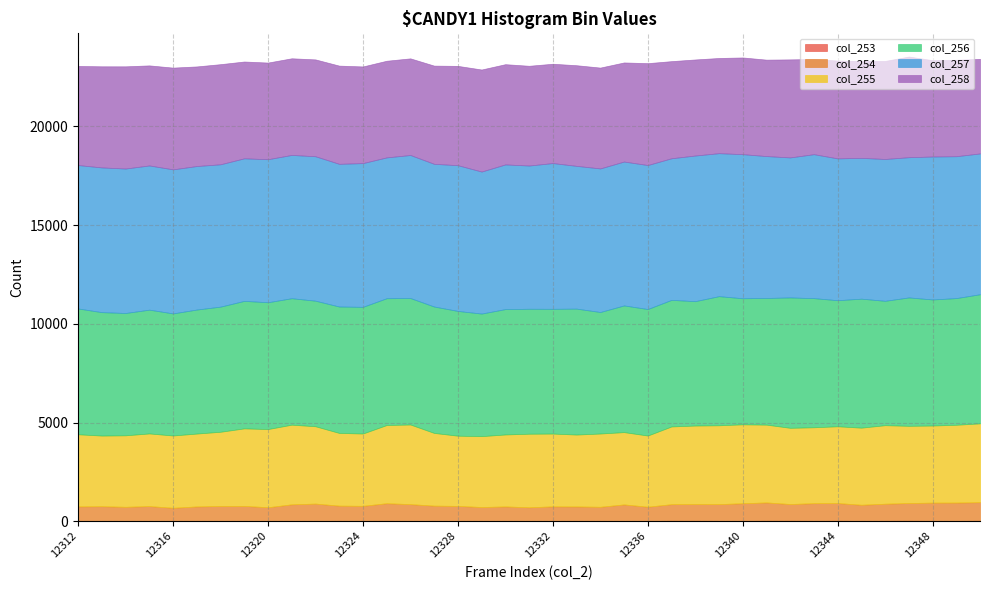

Is the value of col_255 at 12341 greater than the value of col_257 at 12348?

No